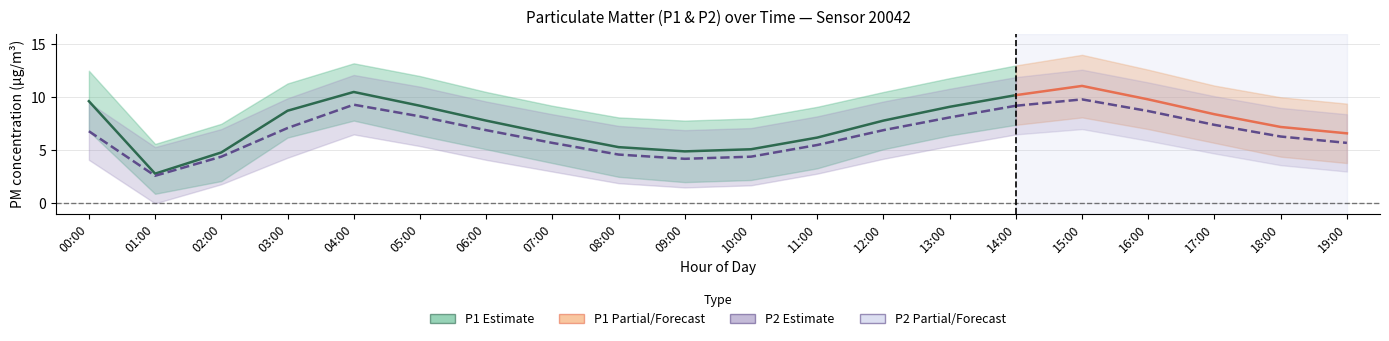

Where does the P2 series first go above 6?

00:00